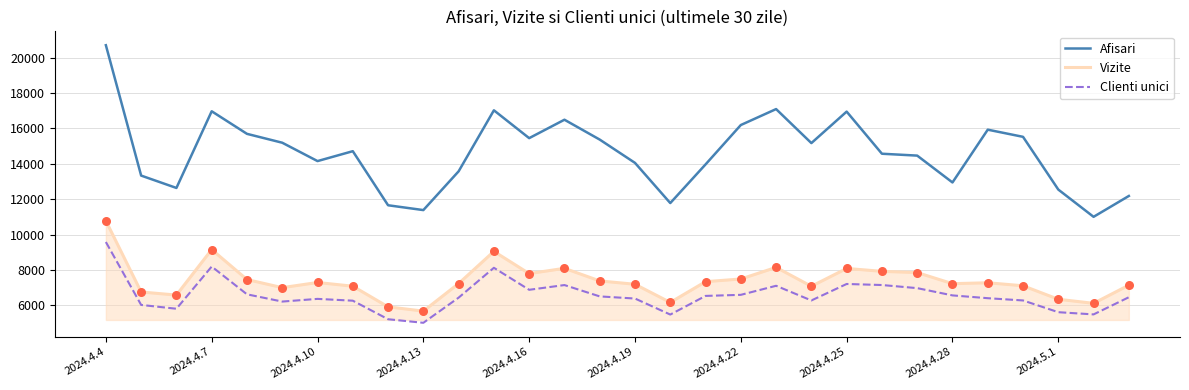

Which series has the widest spread of values?

Afisari